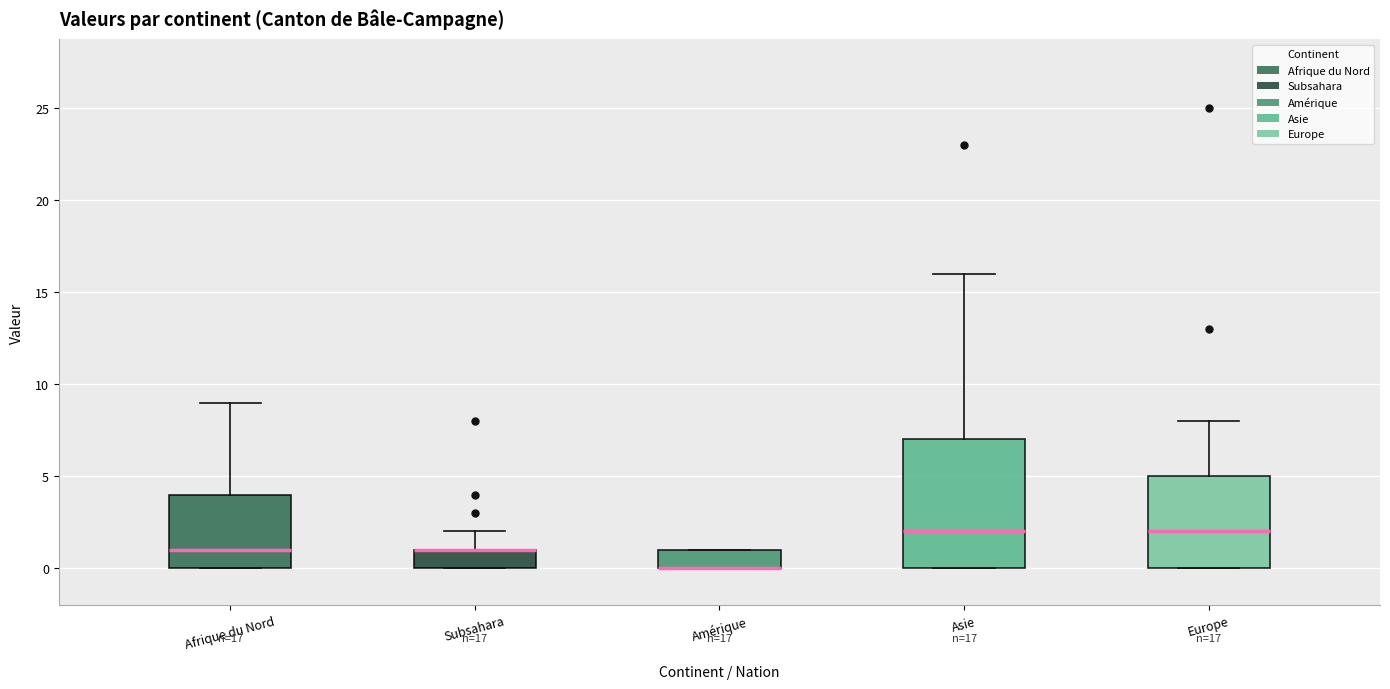

Which box is the tallest, from its lower edge to its upper edge?

Asie